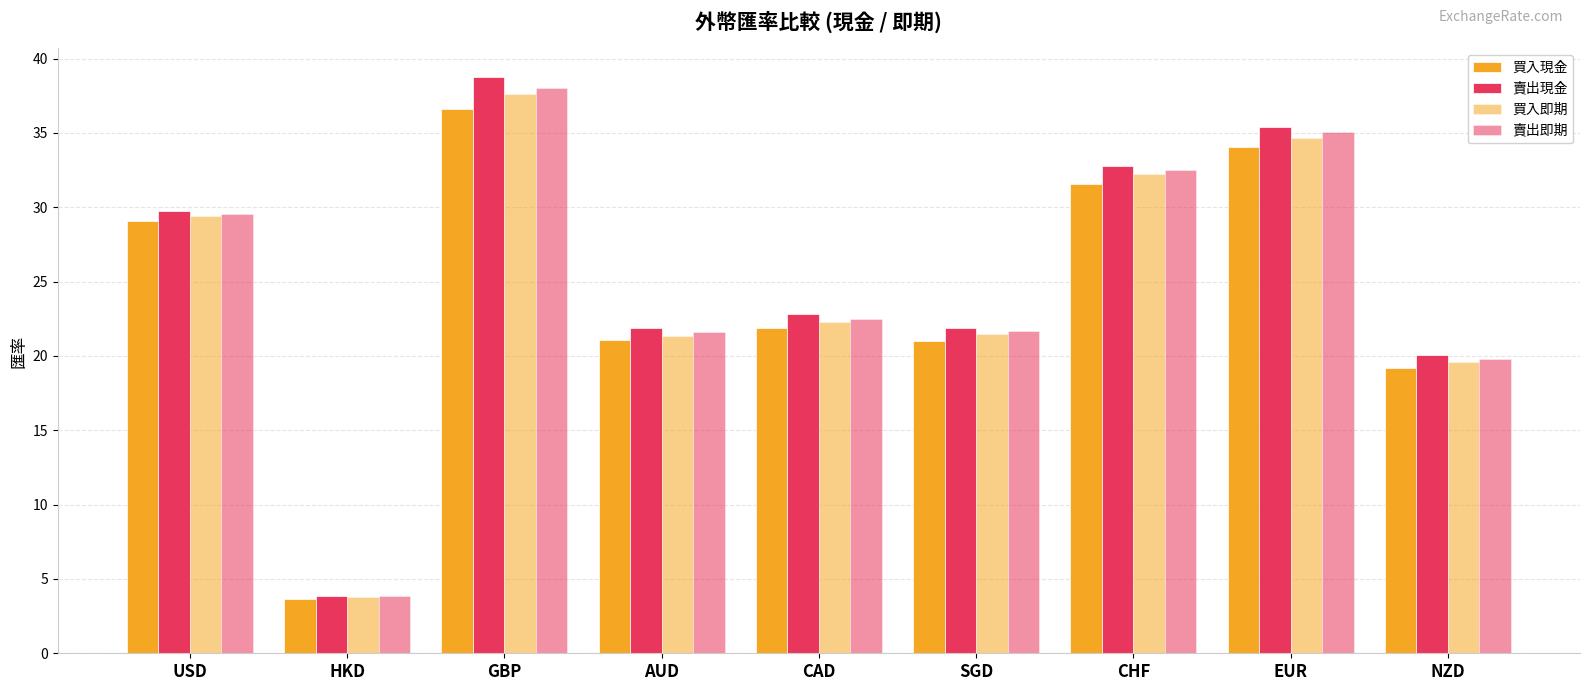

Read the 買入即期 value at GBP.

37.6